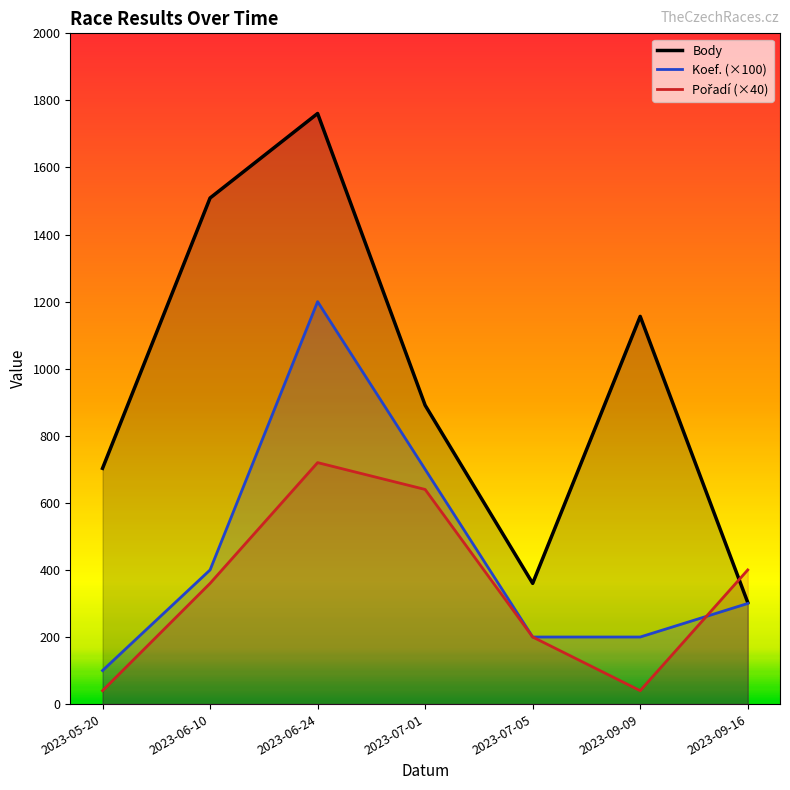

True or false: Koef. (×100) has more than 2 points higher than both neighbors.

False